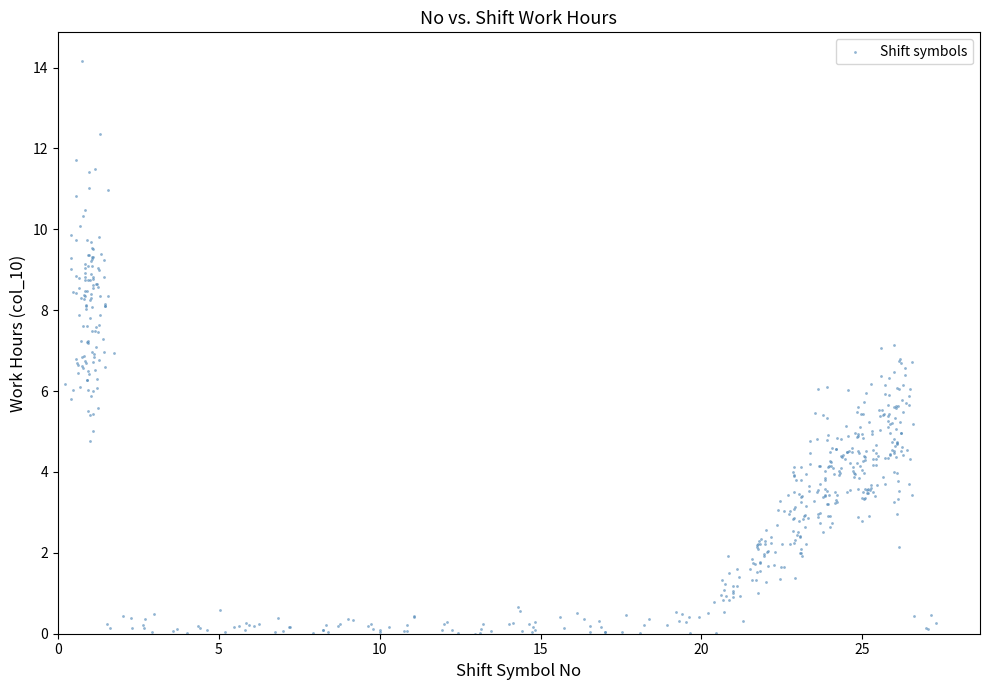

What is the range of Y values (max minus min)?

14.2